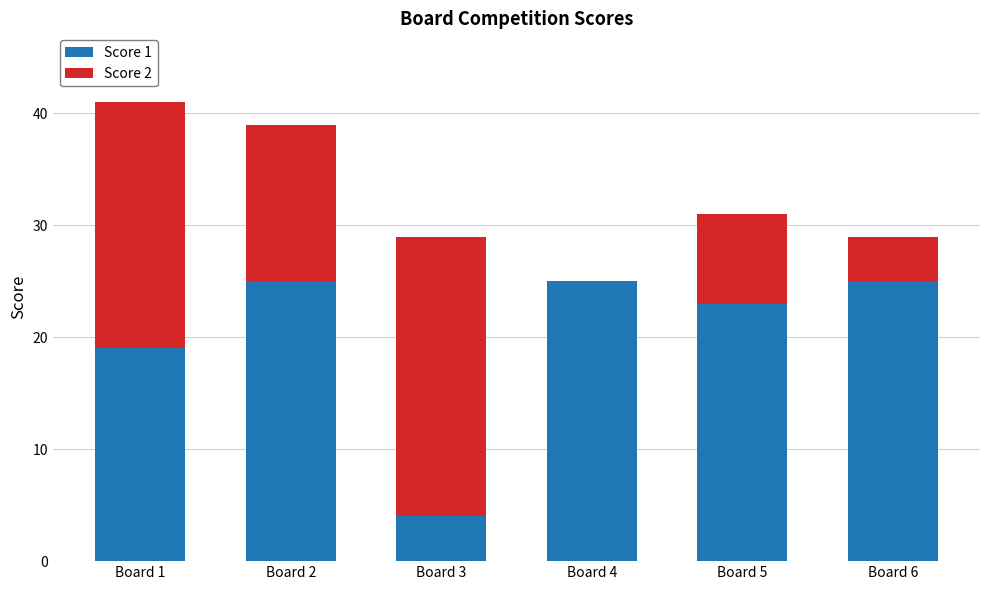

True or false: Score 1 has a value of 33 at Board 1.

False